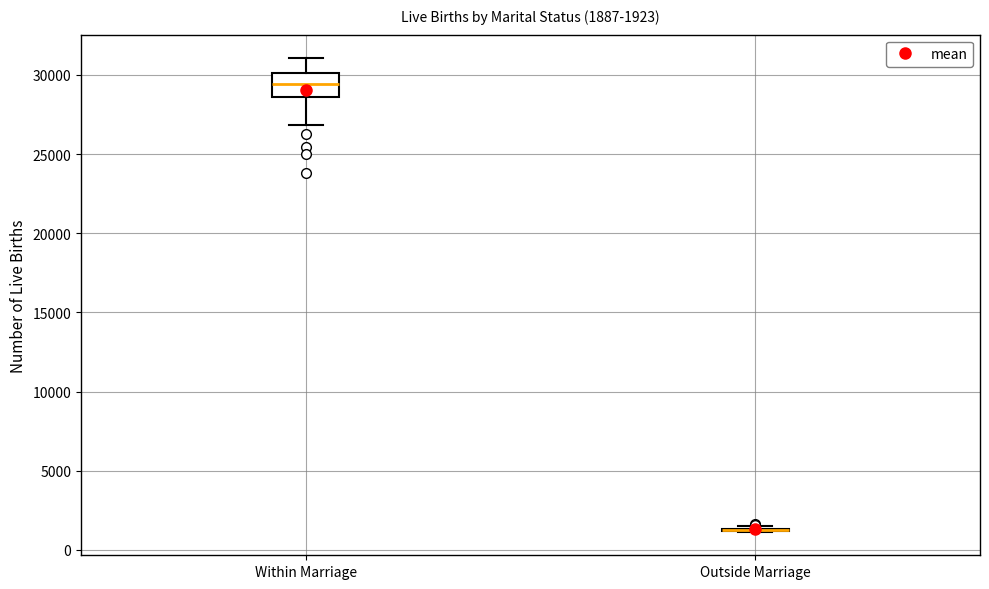

Which box is the tallest, from its lower edge to its upper edge?

Within Marriage